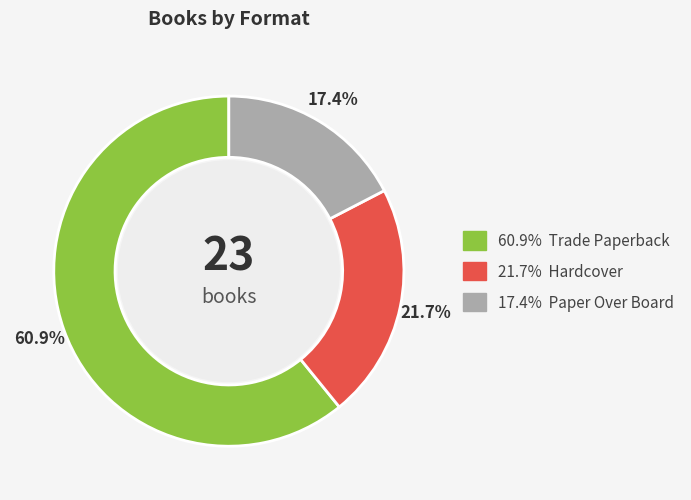

Is there a majority slice in this chart?

Yes